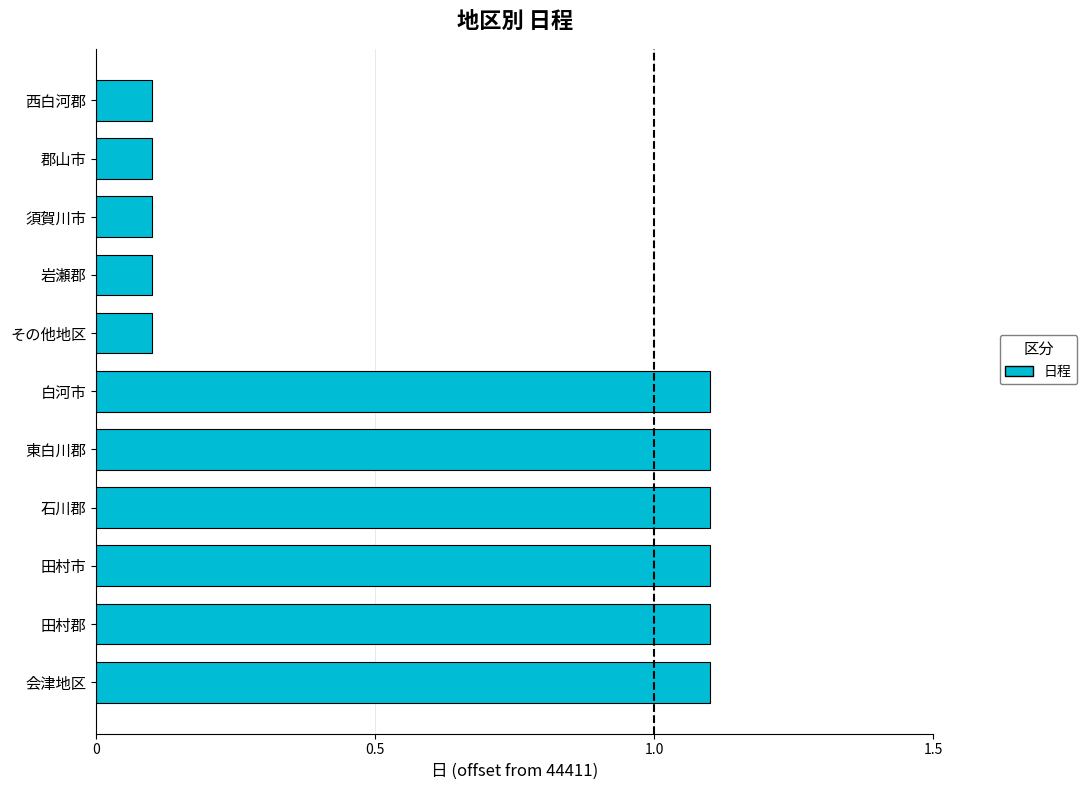

What is the sum of all values?

7.1